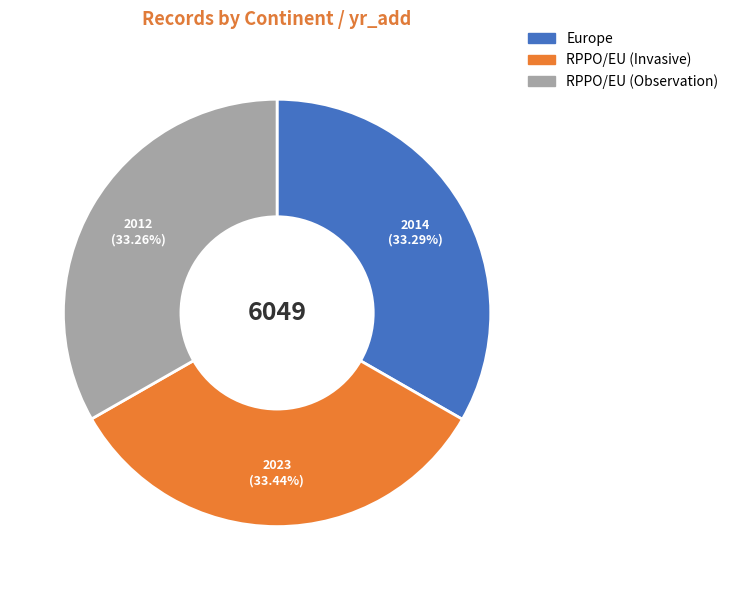

Approximately how many times larger is the value at RPPO/EU (Invasive) compared to Europe?

1.0